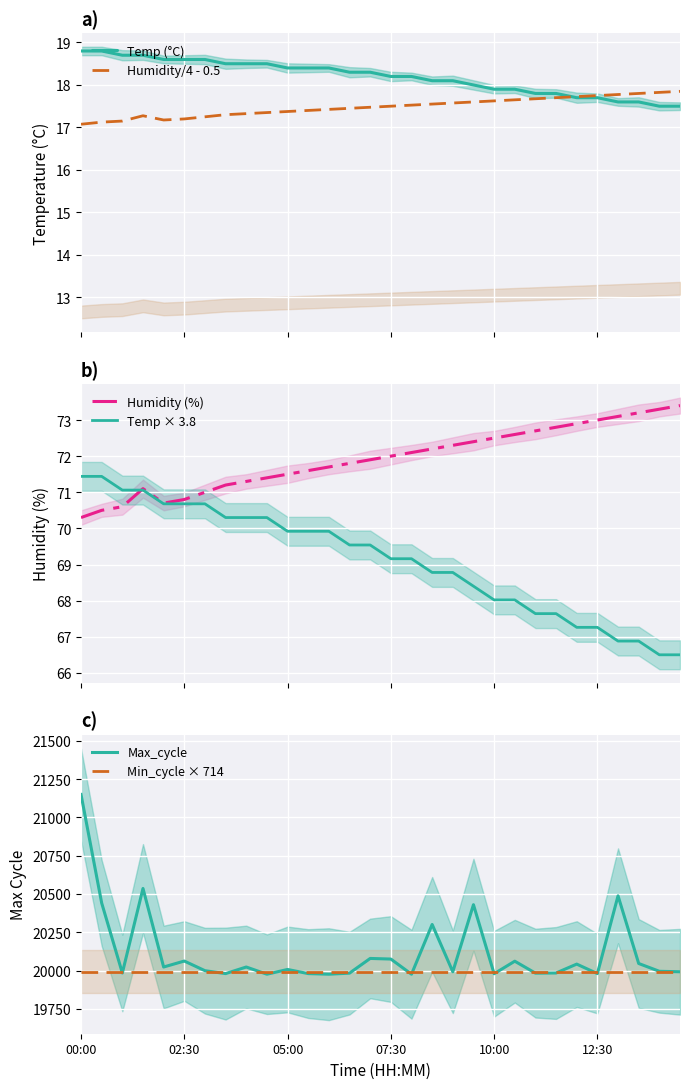

Which series has the largest total across all categories?

Max_cycle